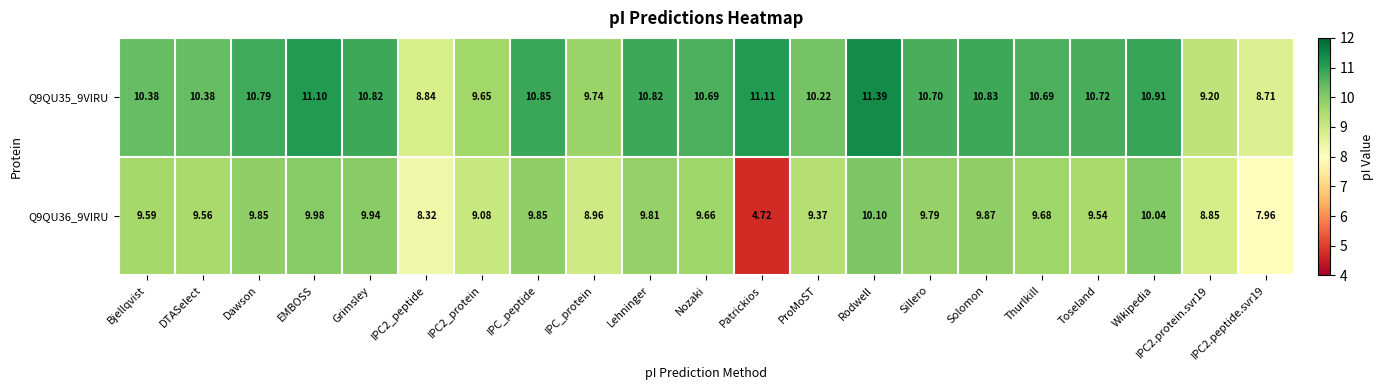

Which category has the highest value in the Q9QU36_9VIRU series?

Rodwell